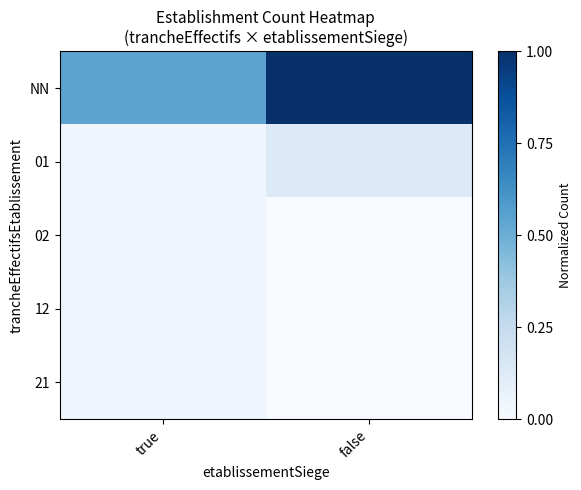

Count the number of categories in the chart.

2